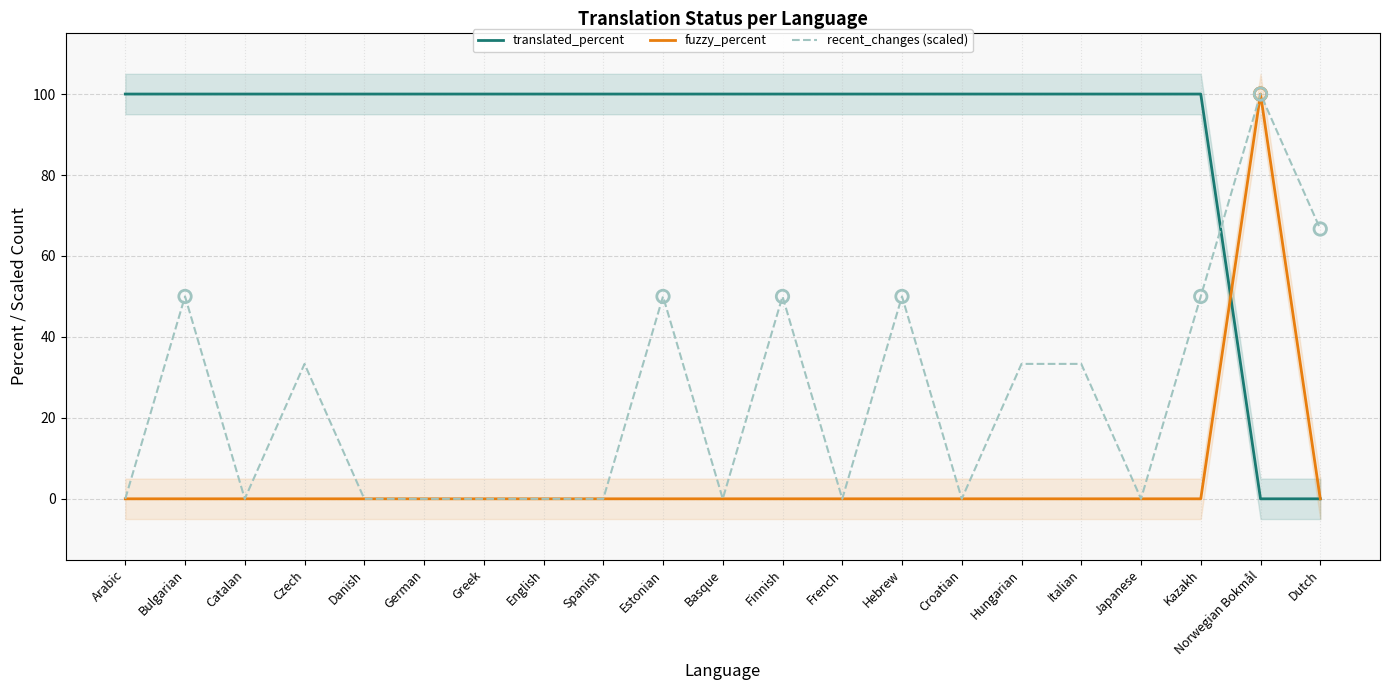

At which category is the sum across all series the highest?

Norwegian Bokmål